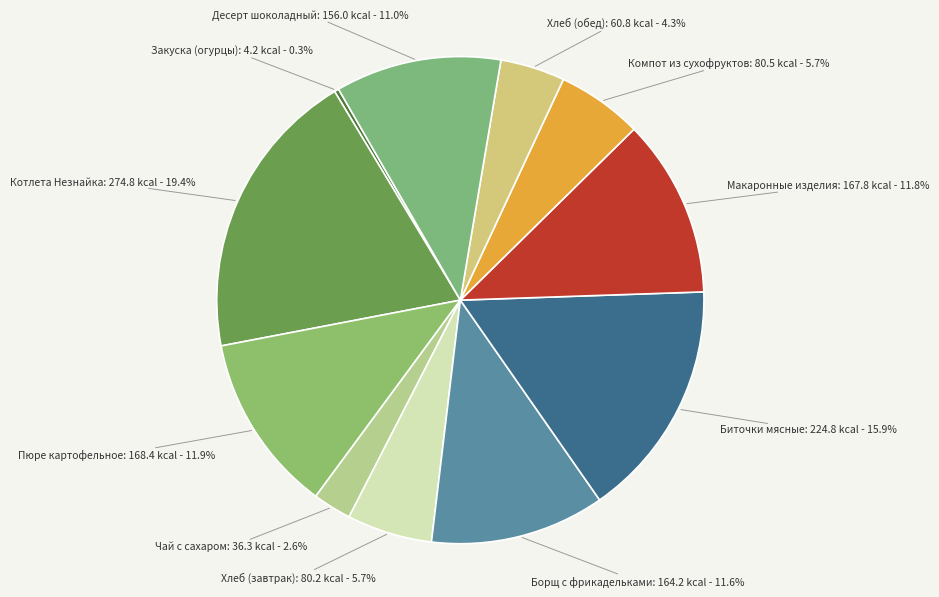

To the nearest percent, what is the combined percentage of Биточки мясные and Хлеб (завтрак)?

22%